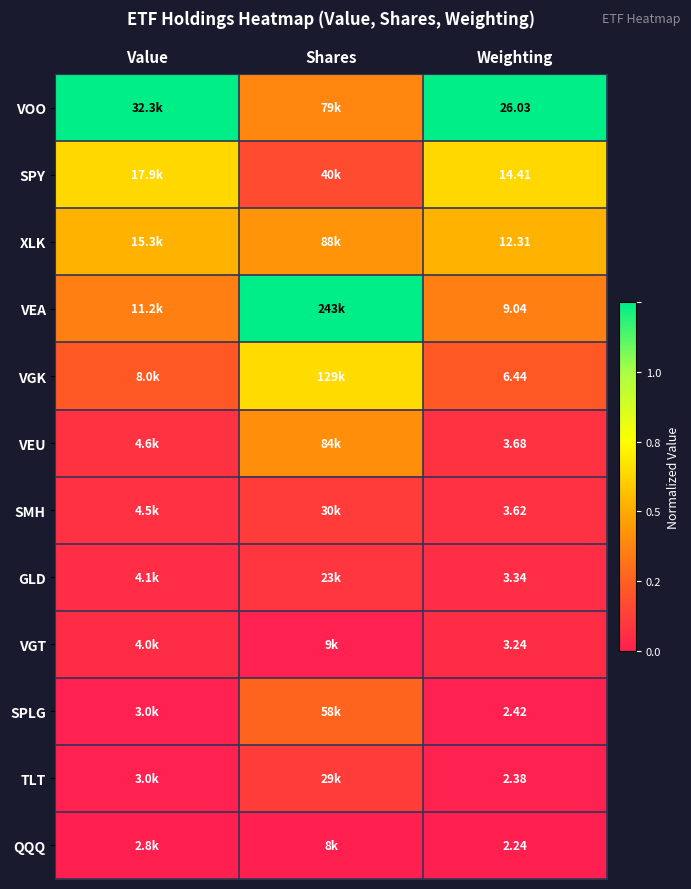

Rank the series at Weighting from lowest to highest value.

QQQ, TLT, SPLG, VGT, GLD, SMH, VEU, VGK, VEA, XLK, SPY, VOO